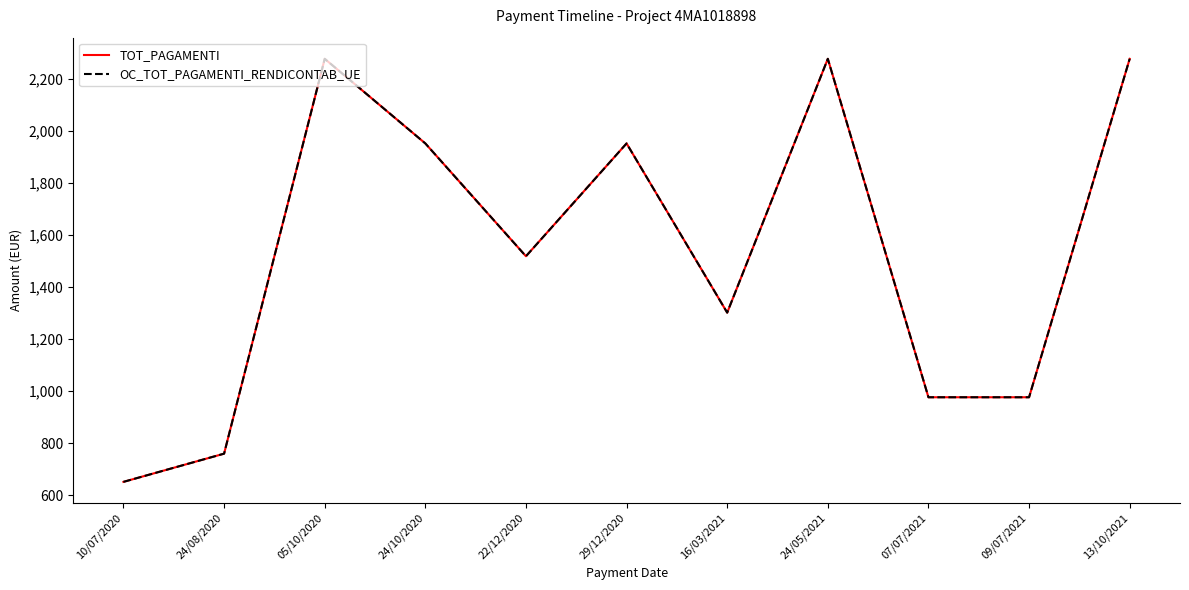

Between 10/07/2020 and 24/08/2020, which series saw the biggest shift?

TOT_PAGAMENTI